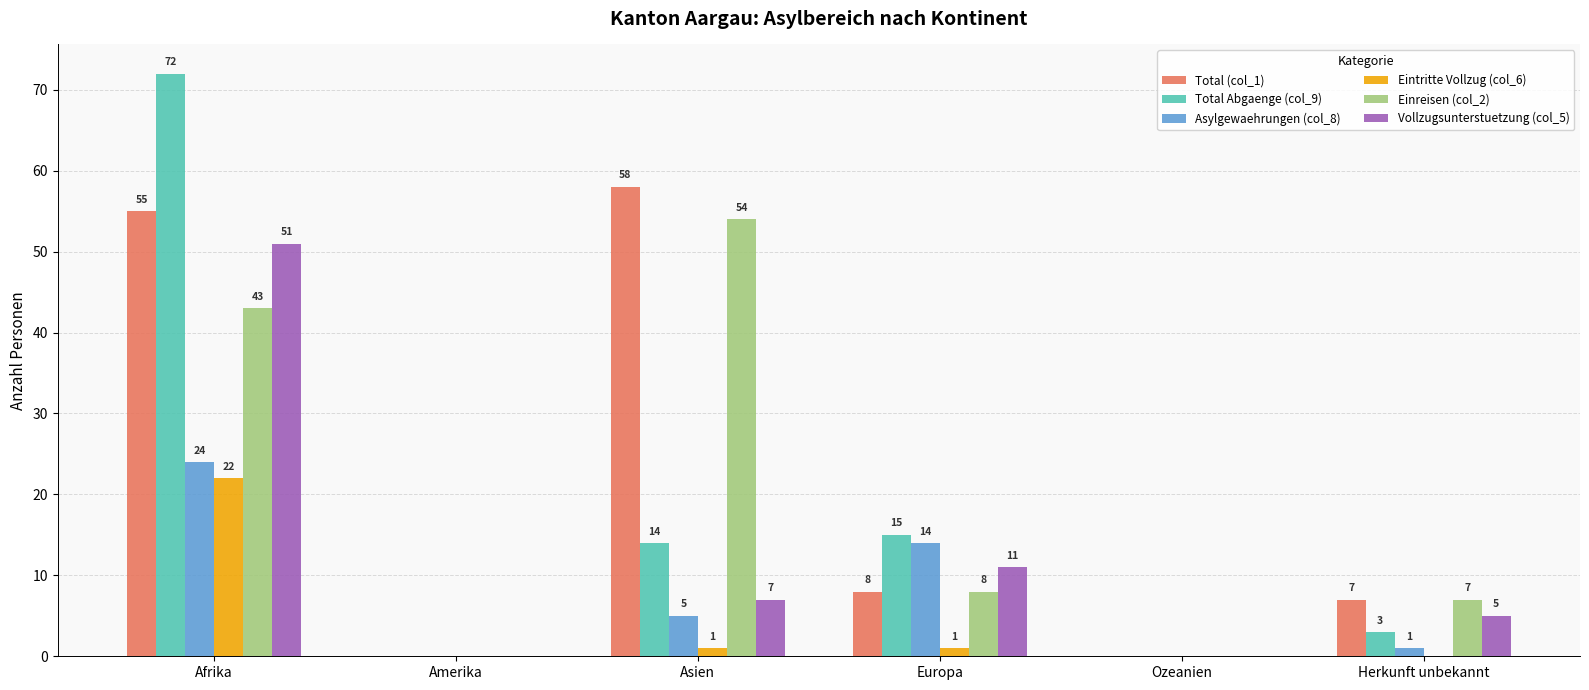

The value of Einreisen (col_2) at Amerika is -17. True or false?

False